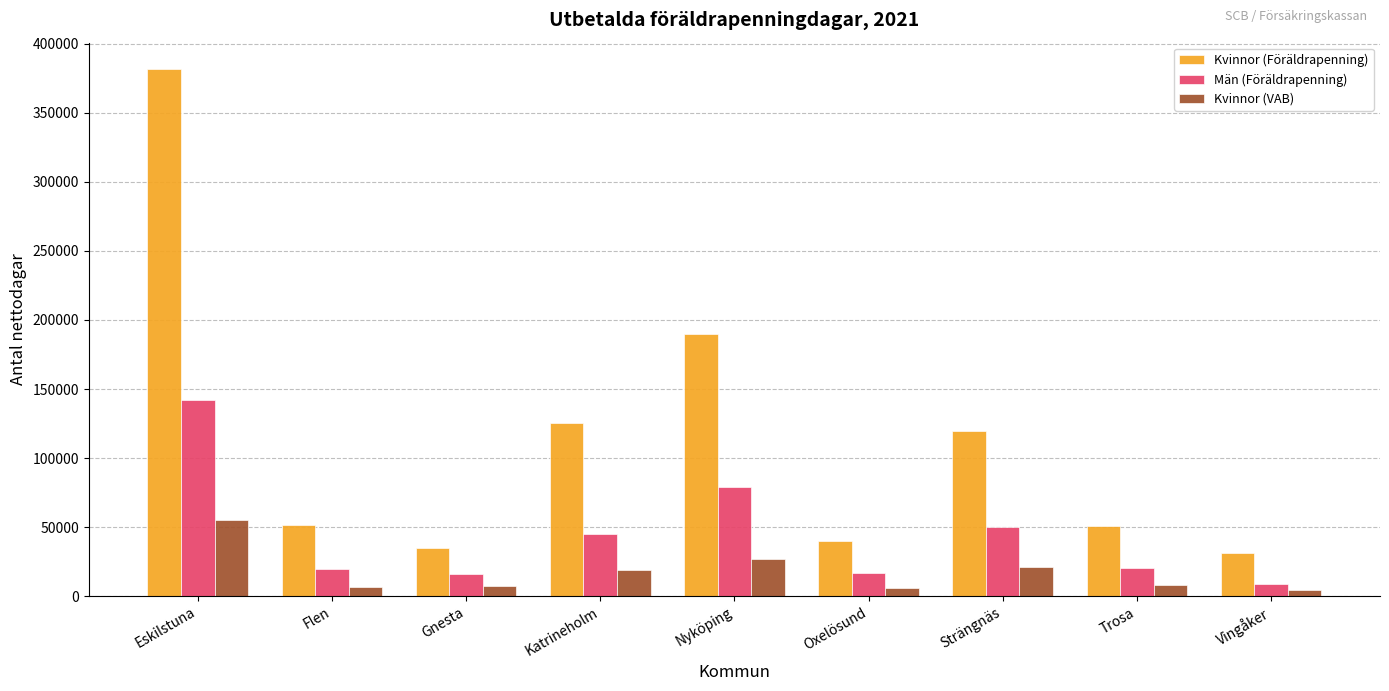

What are all the series names shown in the legend?

Kvinnor (Föräldrapenning), Män (Föräldrapenning), Kvinnor (VAB)